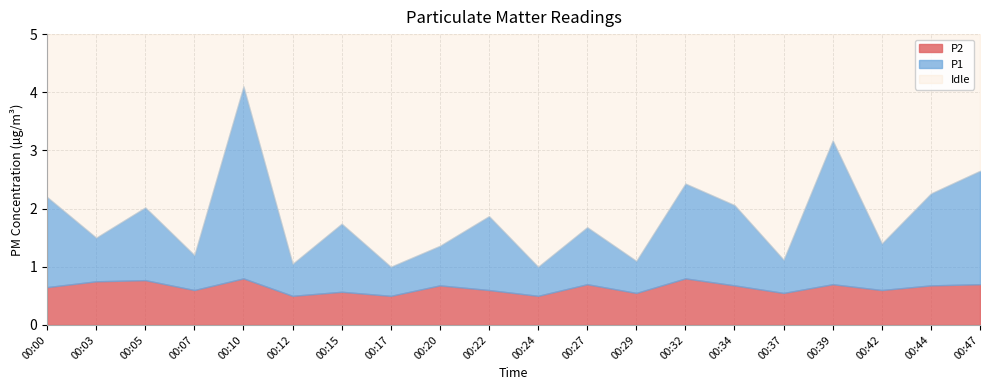

What is the difference between the P1 values at 00:32 and 00:34?

0.2